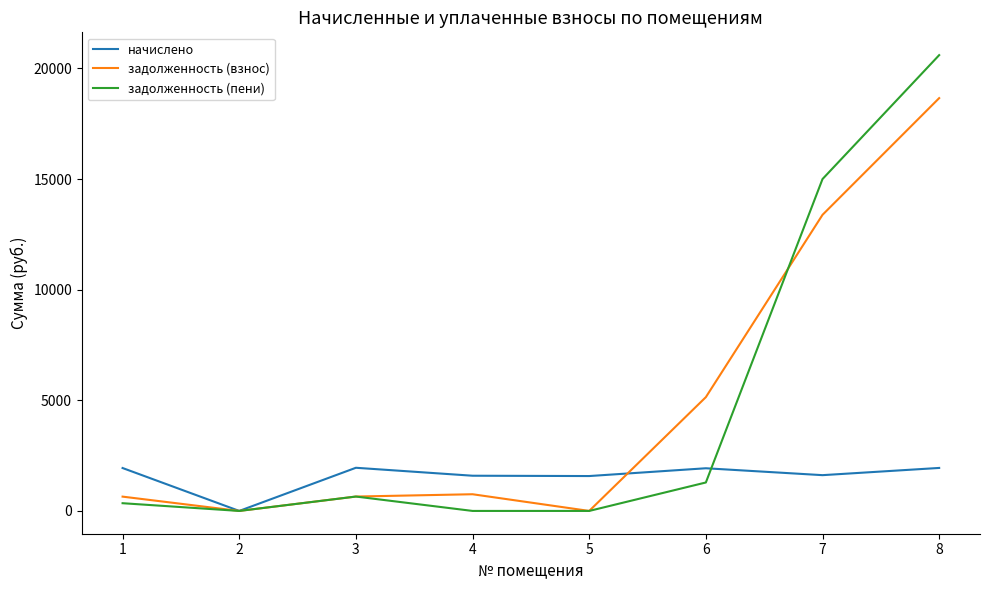

What is the maximum value shown in the chart?

20598.3